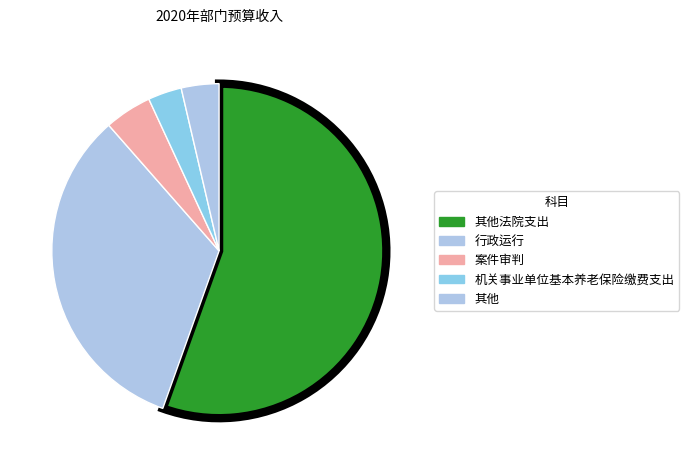

How many segments does this pie chart have?

5